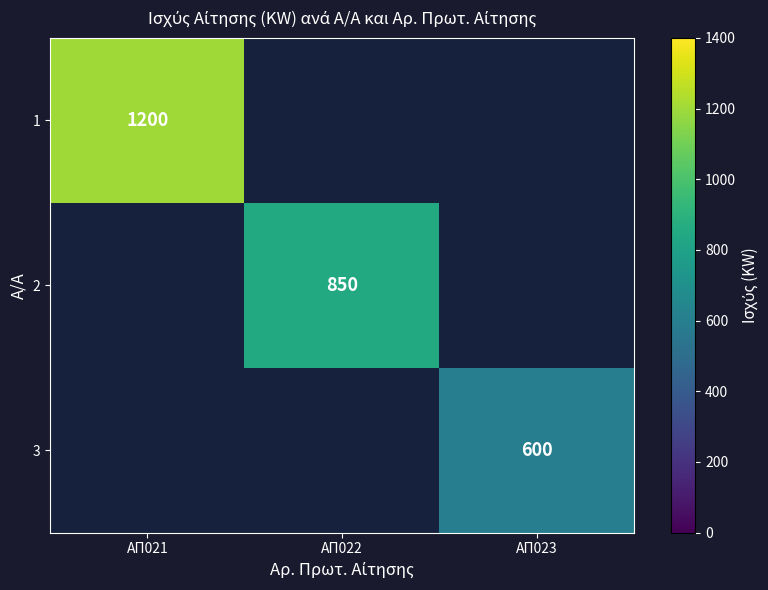

Which label corresponds to the smallest value in the chart?

ΑΠ023